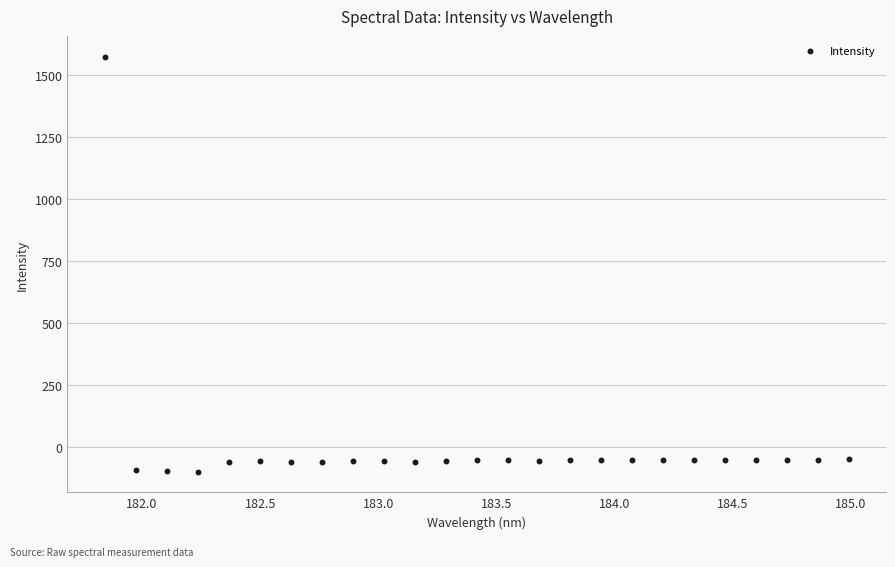

What is the range of Y values (max minus min)?

1673.1